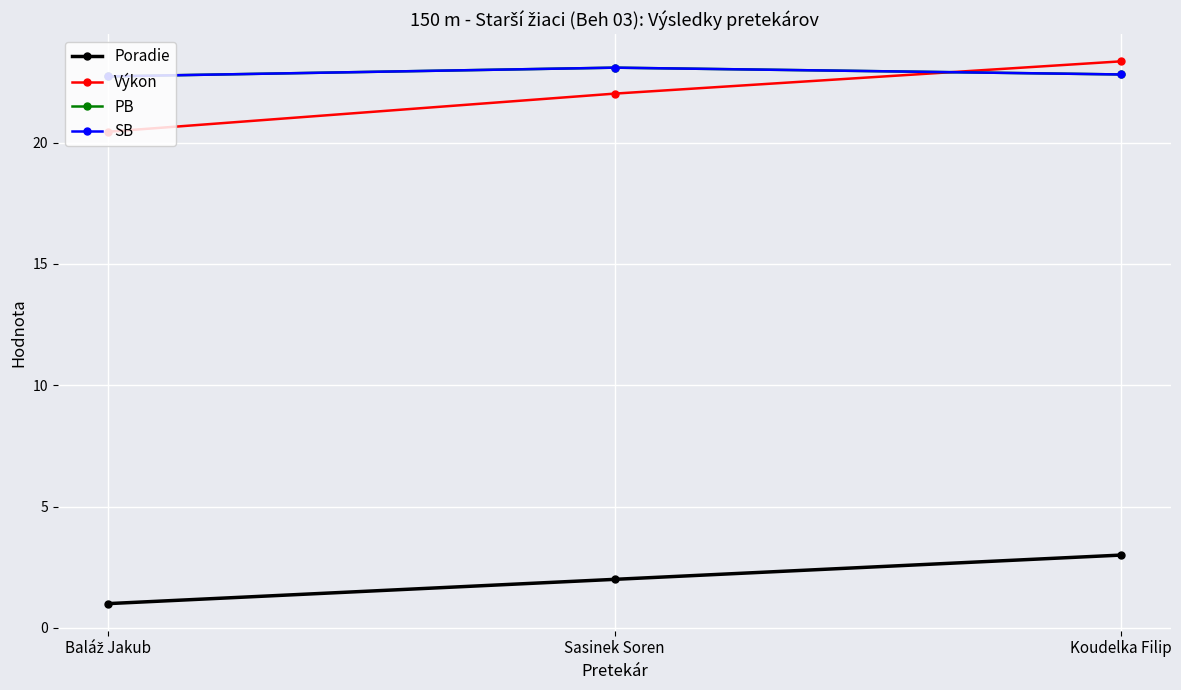

Does the chart have visible grid lines?

Yes